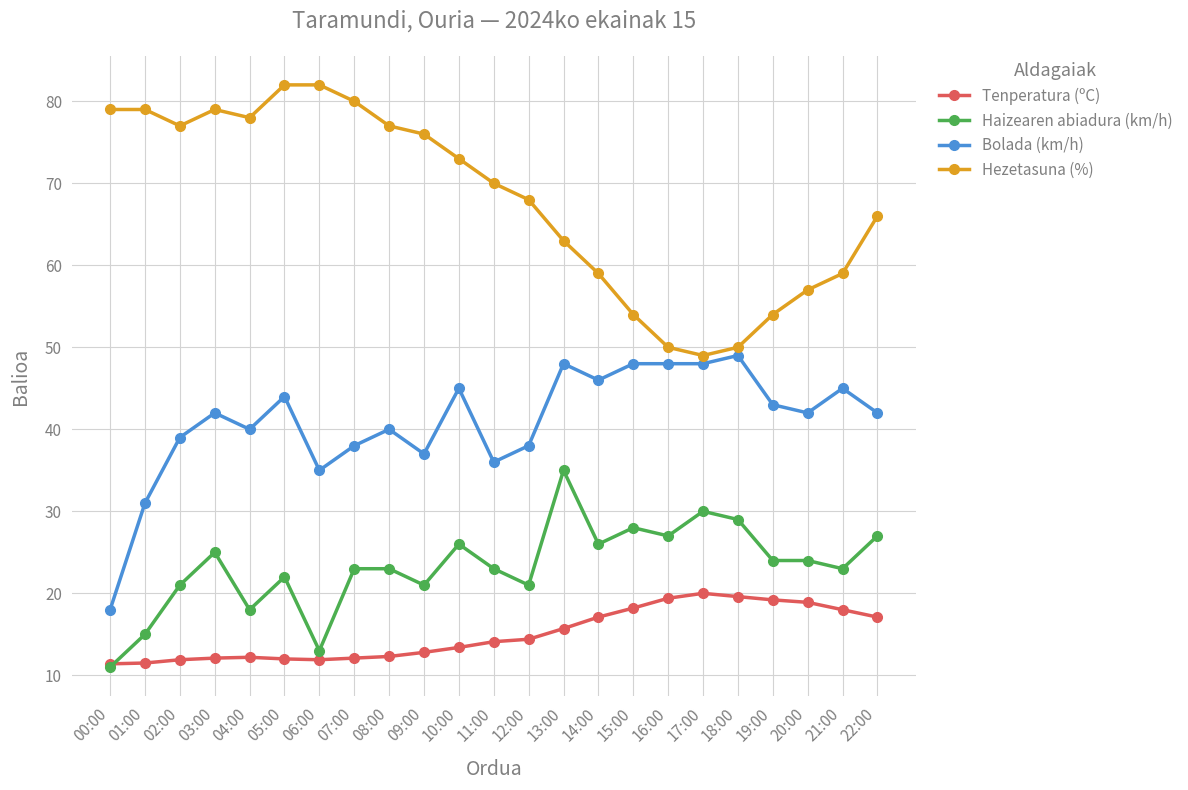

Which series has the largest total across all categories?

Hezetasuna (%)